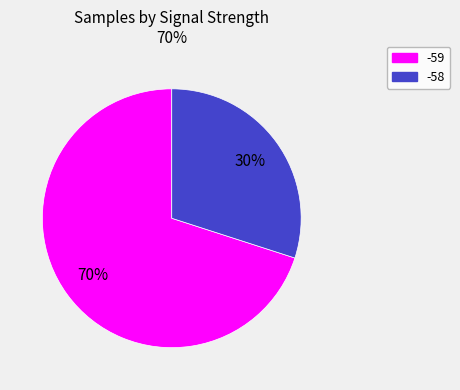

To the nearest percent, what is the difference between the largest and smallest slice percentages?

40%